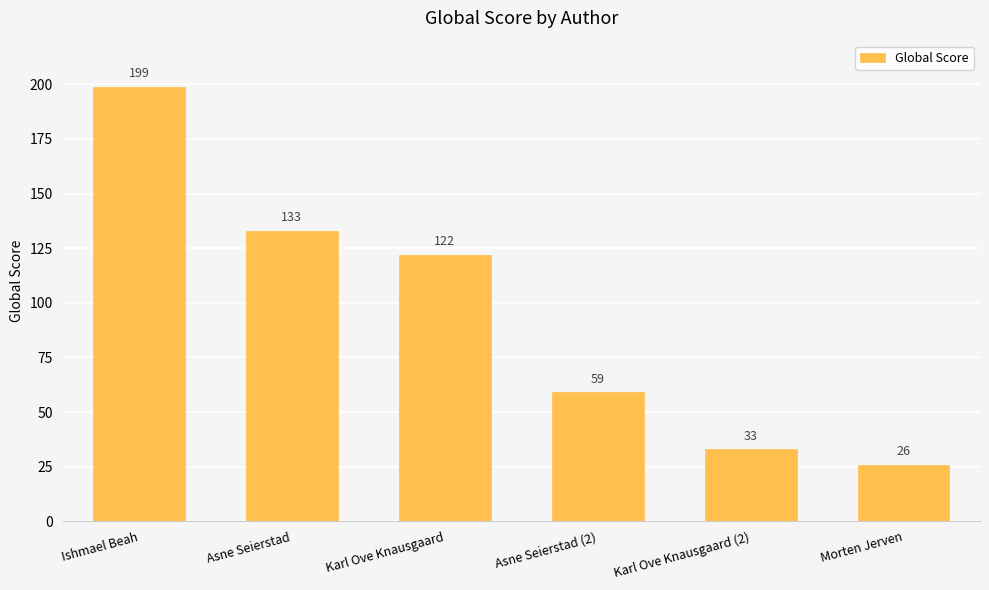

Which has a higher value, Ishmael Beah or Asne Seierstad (2)?

Ishmael Beah